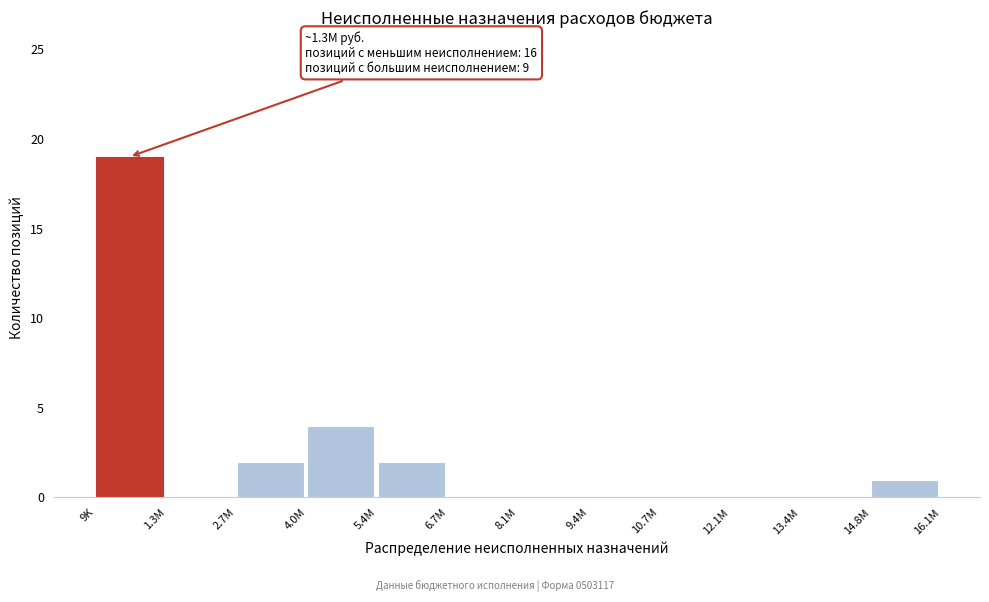

Reading left to right, transcribe all the data shown in this chart.

9K=19	1.3M=0	2.7M=2	4.0M=4	5.4M=2	6.7M=0	8.1M=0	9.4M=0	10.7M=0	12.1M=0	13.4M=0	14.8M=1